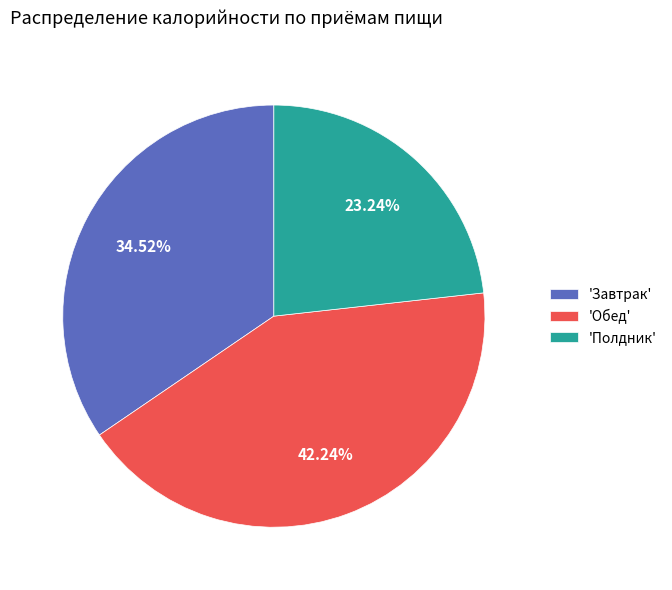

What is the ratio of the value at 'Полдник' to the value at 'Обед'?

0.6